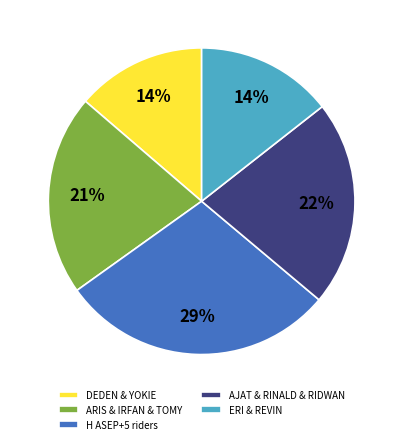

What percentage is the H ASEP+5 riders slice, to the nearest percent?

29%